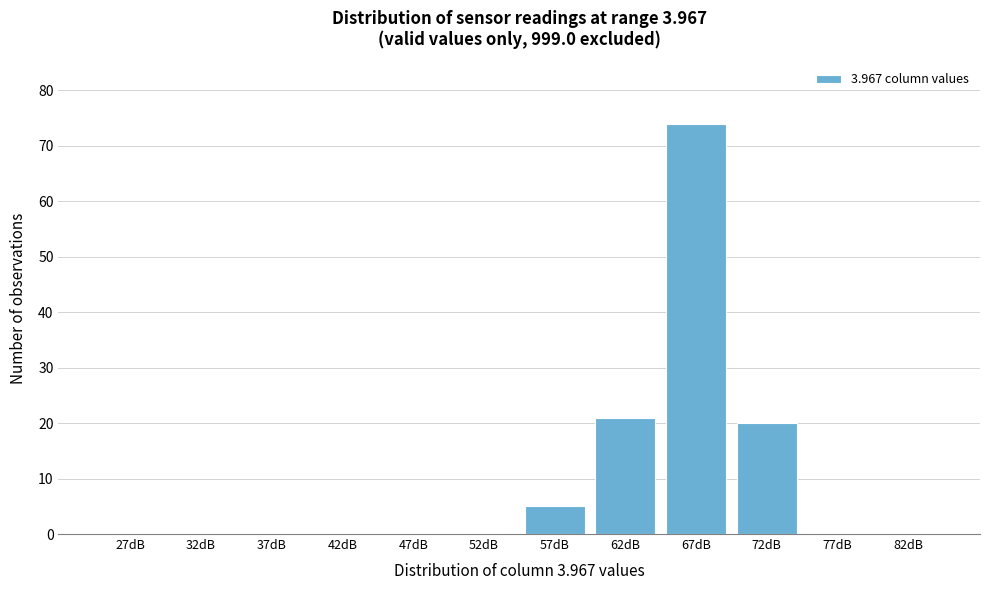

Reading right to left, extract all data points from this chart.

82dB=0	77dB=0	72dB=20	67dB=74	62dB=21	57dB=5	52dB=0	47dB=0	42dB=0	37dB=0	32dB=0	27dB=0